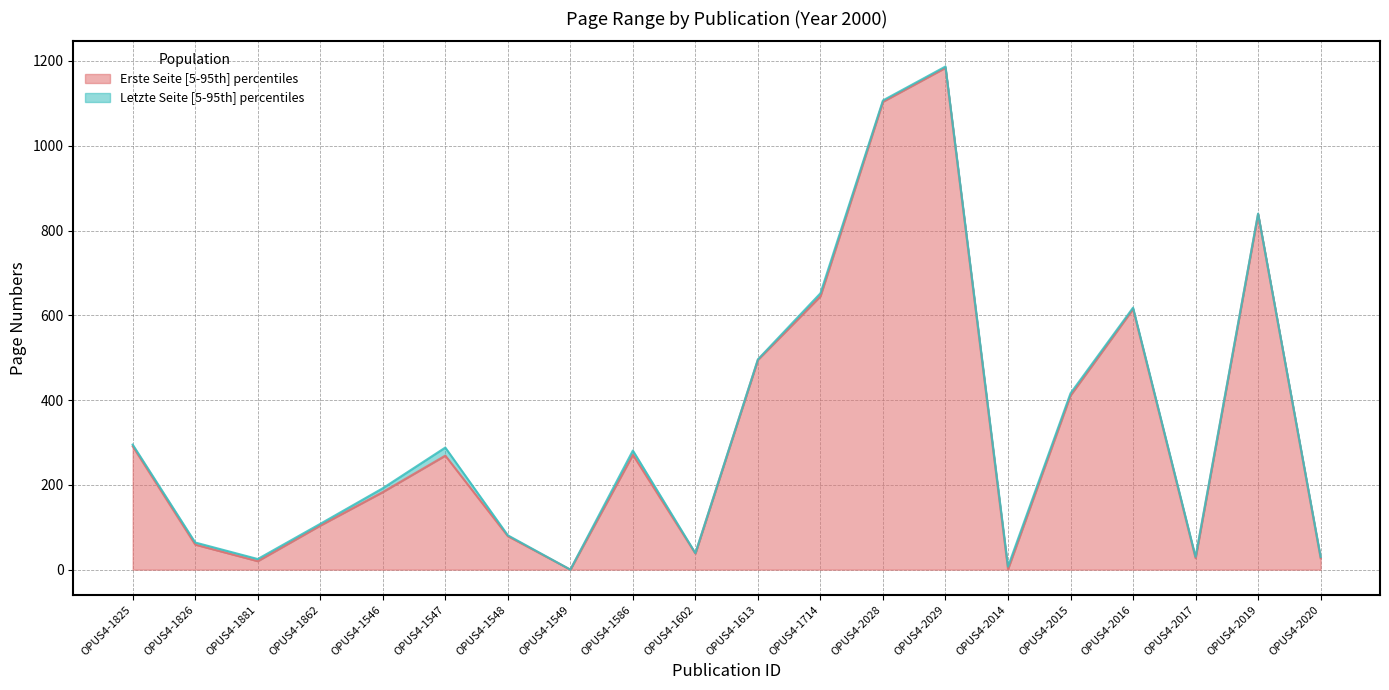

The value of Erste Seite (median) at OPUS4-2015 is 261. True or false?

False